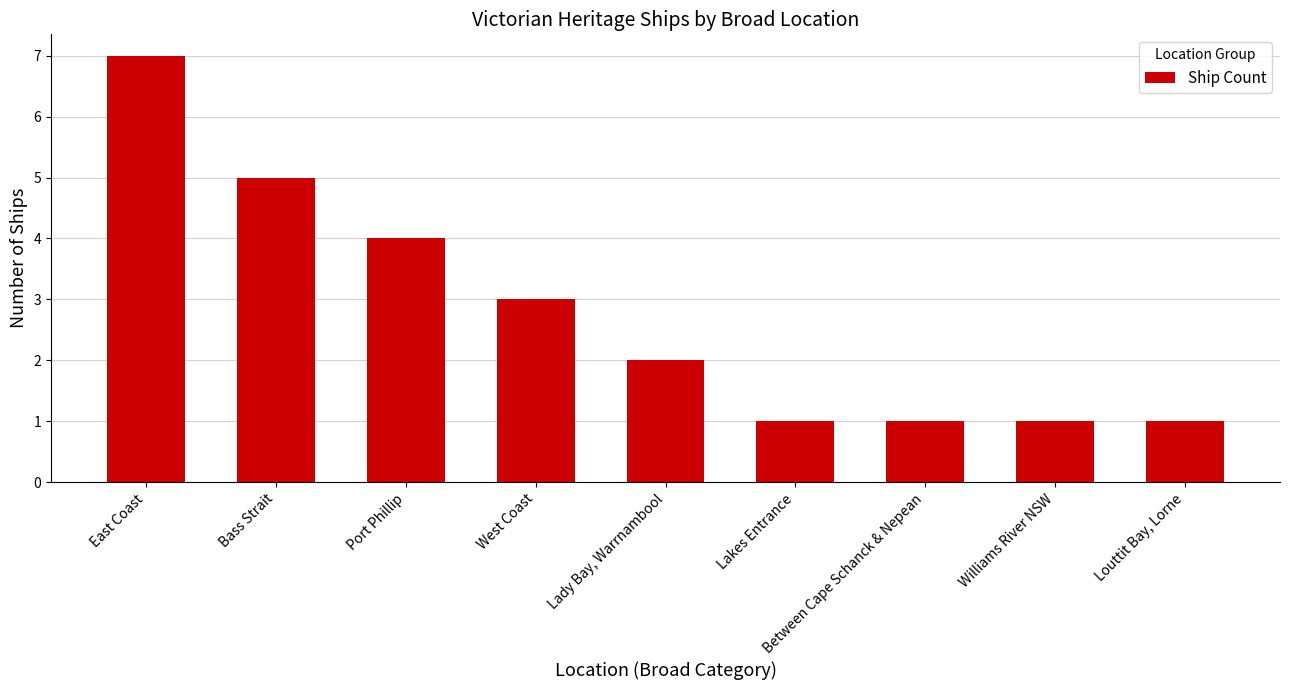

What position from the left is Louttit Bay, Lorne?

9